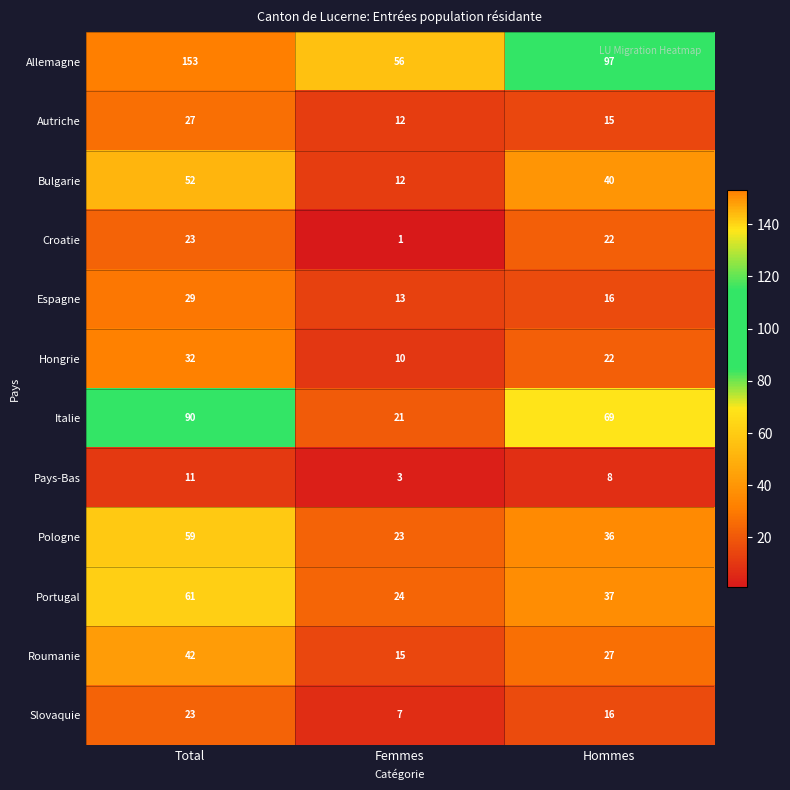

What is the sum of all Croatie values?

46